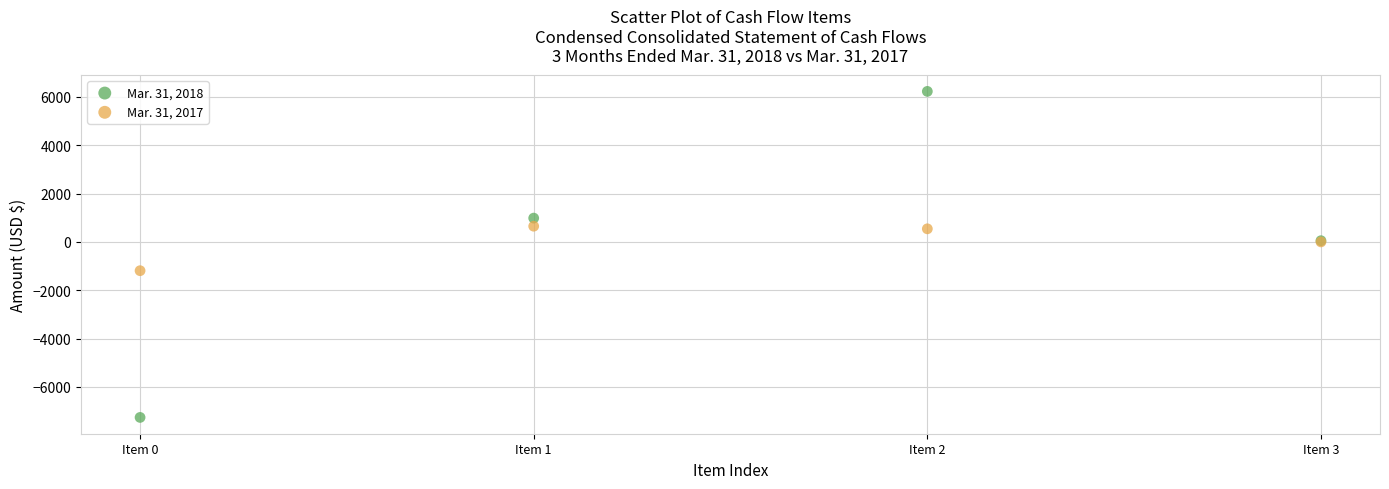

Which series contains the lowest Y value?

Mar. 31, 2018